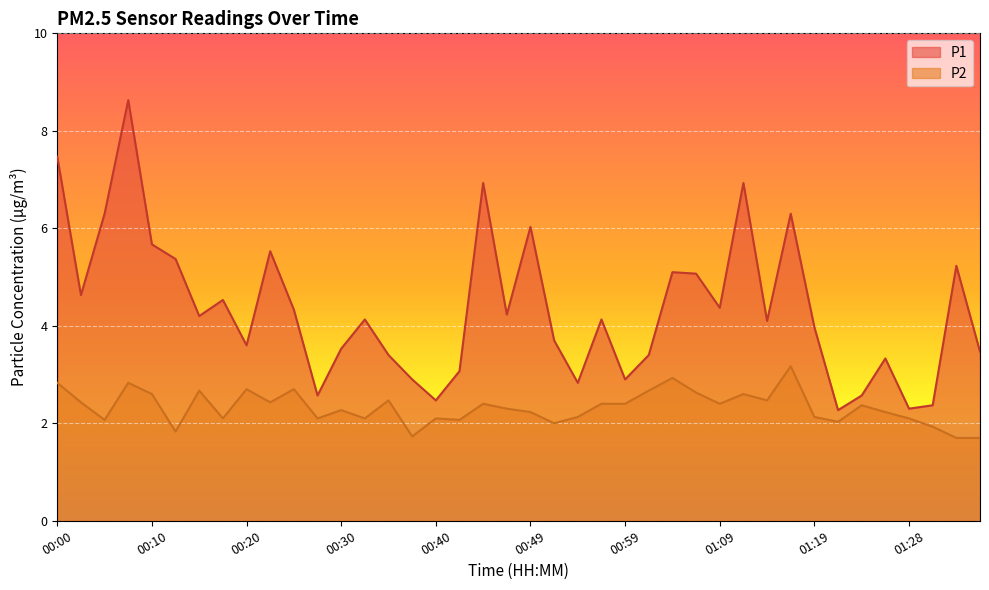

What is the value of the P1 point at the 6th from the left?

5.4